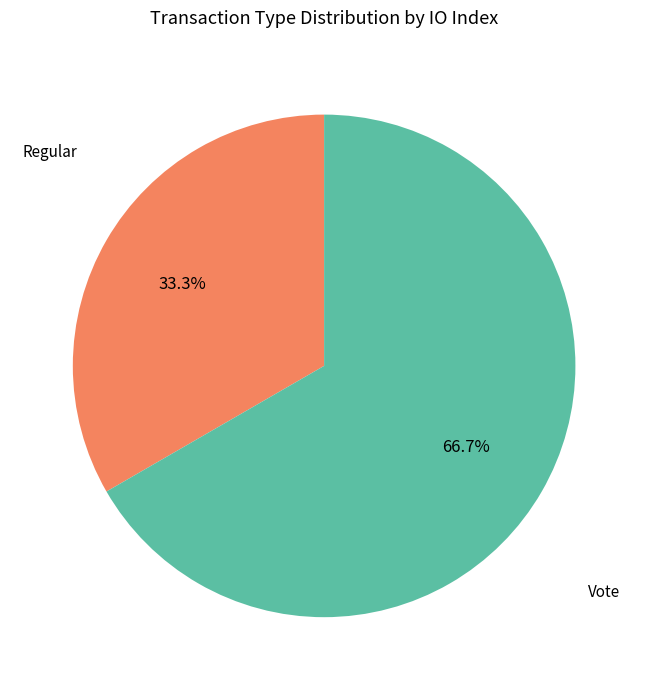

Is there a majority slice in this chart?

Yes